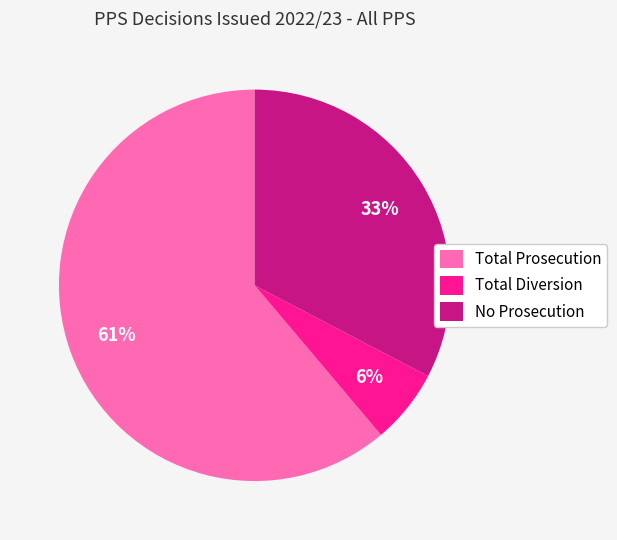

What is the smallest slice in the pie chart?

Total Diversion